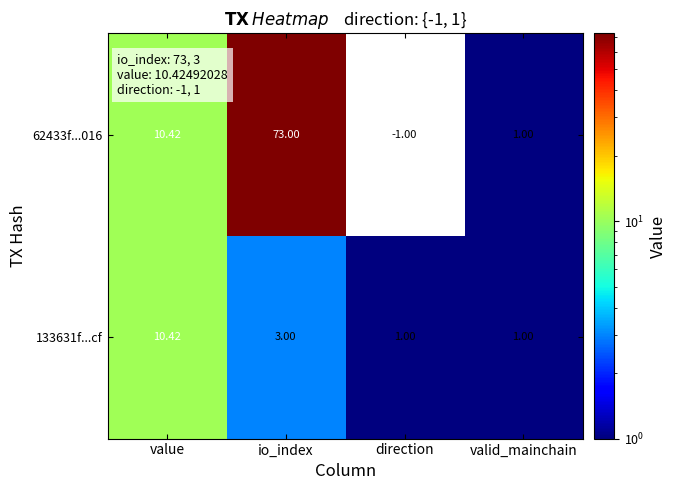

Which label corresponds to the smallest value in the chart?

direction